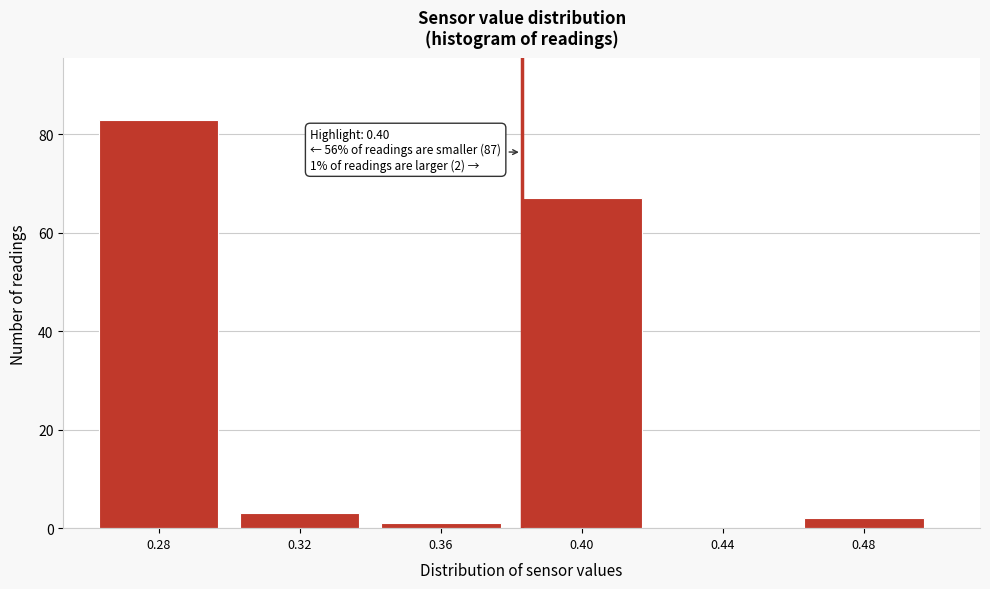

Reading left to right, list all the values displayed in this chart.

0.28=83	0.32=3	0.36=1	0.40=67	0.44=0	0.48=2